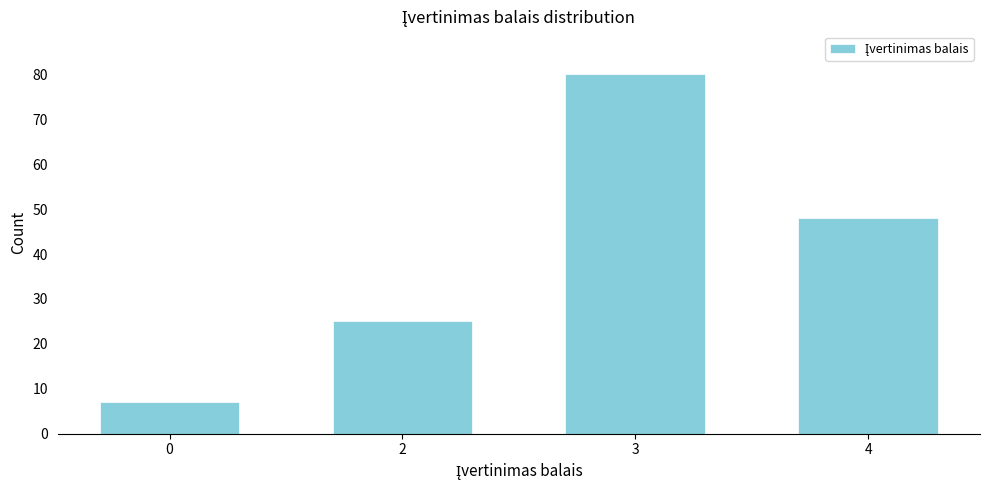

Reading right to left, what are all the values shown in this chart?

48	80	25	7